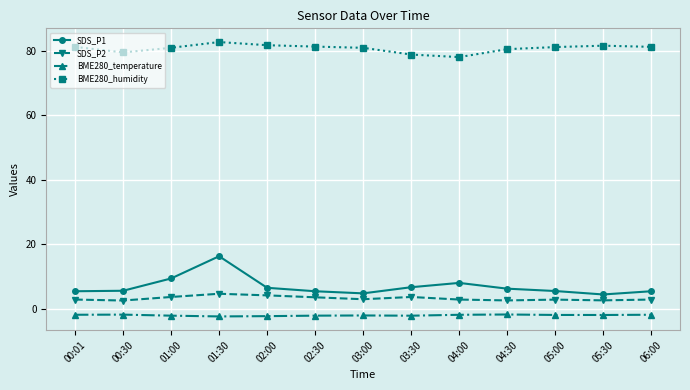

True or false: BME280_humidity has a value of 34.6 at 05:30.

False